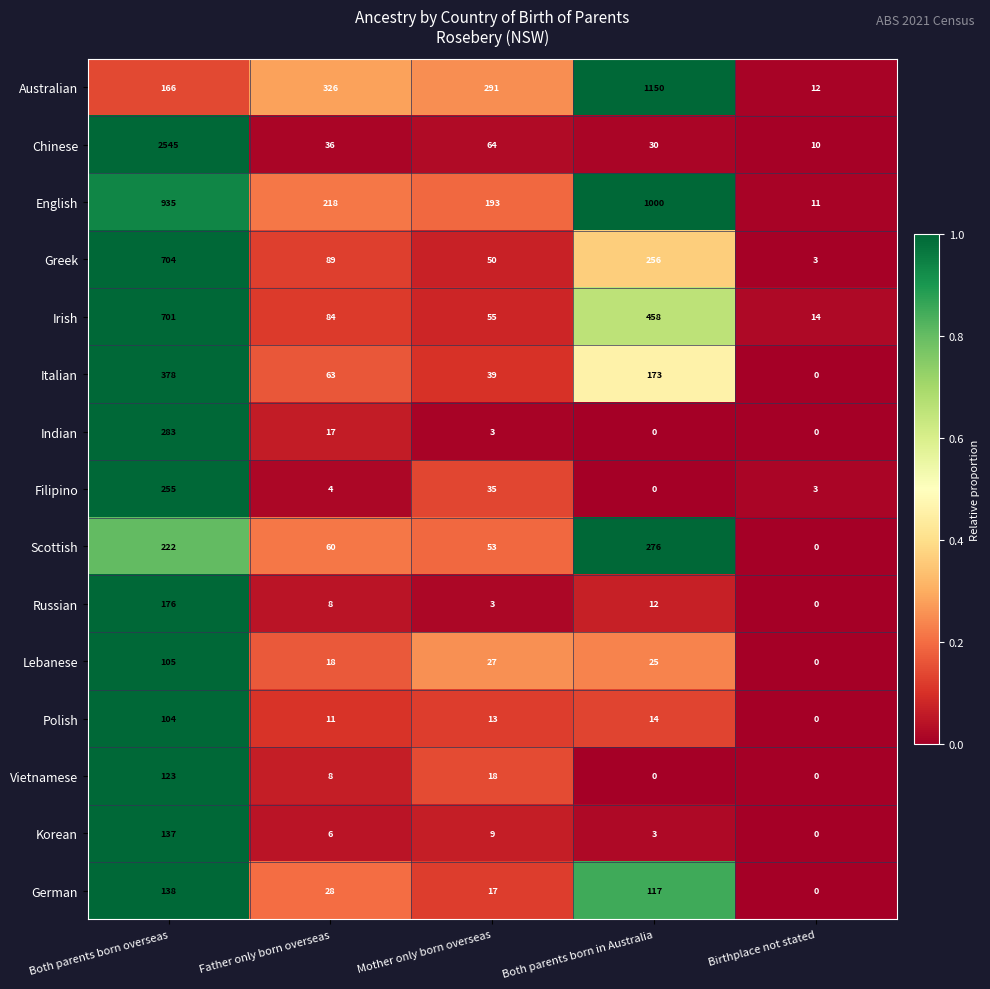

What is the average value of the Filipino series?

59